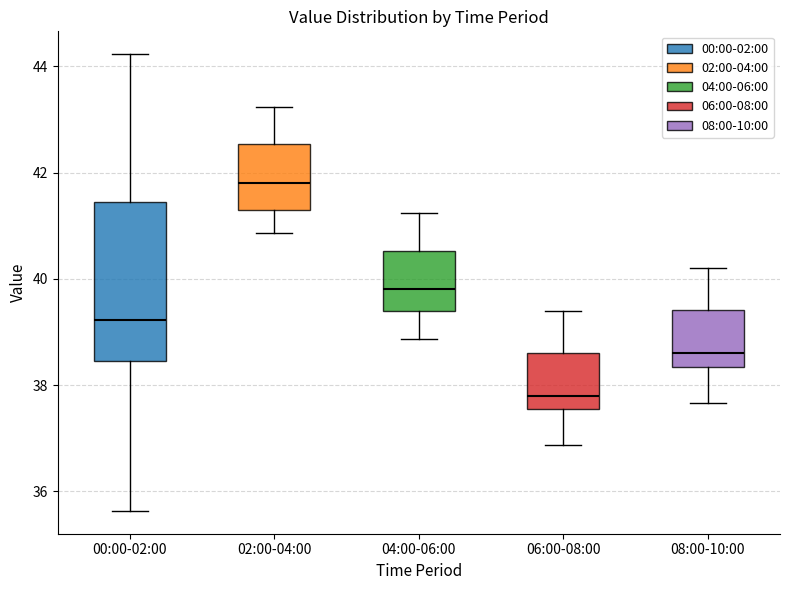

Comparing the boxes themselves (not the whiskers), which one is the tallest?

00:00-02:00